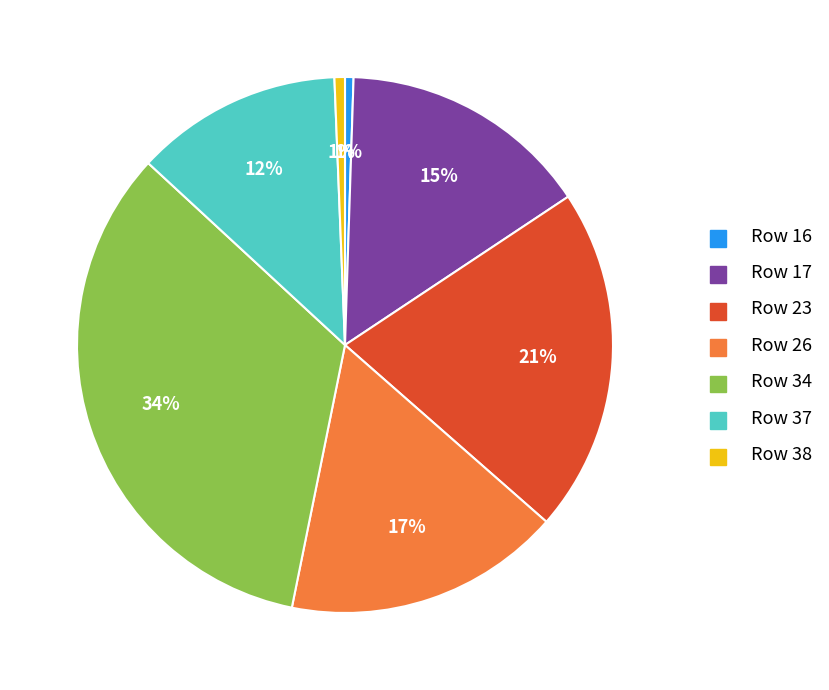

Is there a majority slice in this chart?

No